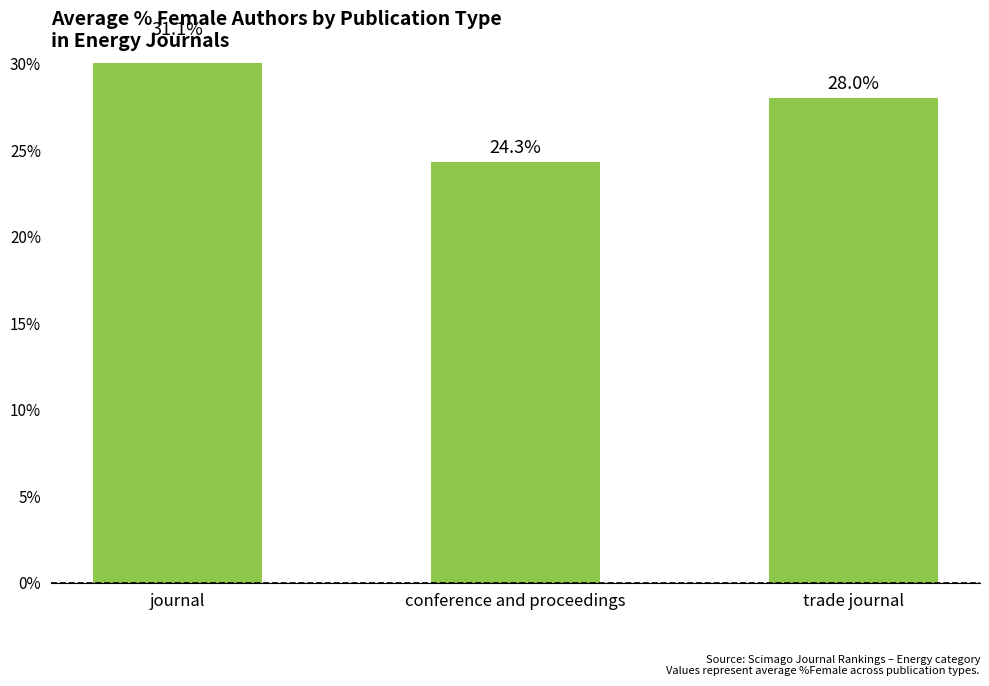

The value at conference and proceedings is 24.3. True or false?

True